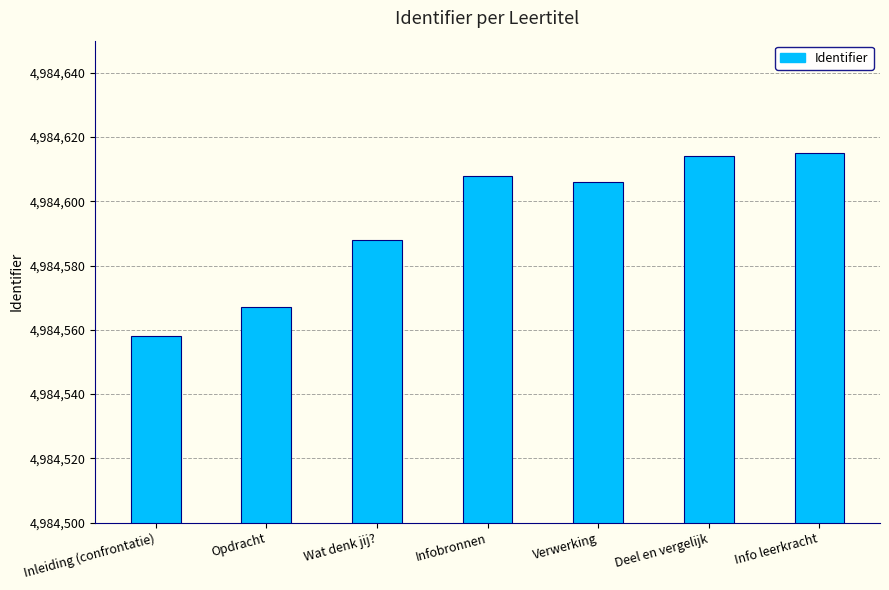

What is the ratio of the value at Infobronnen to the value at Inleiding (confrontatie)?

1.0